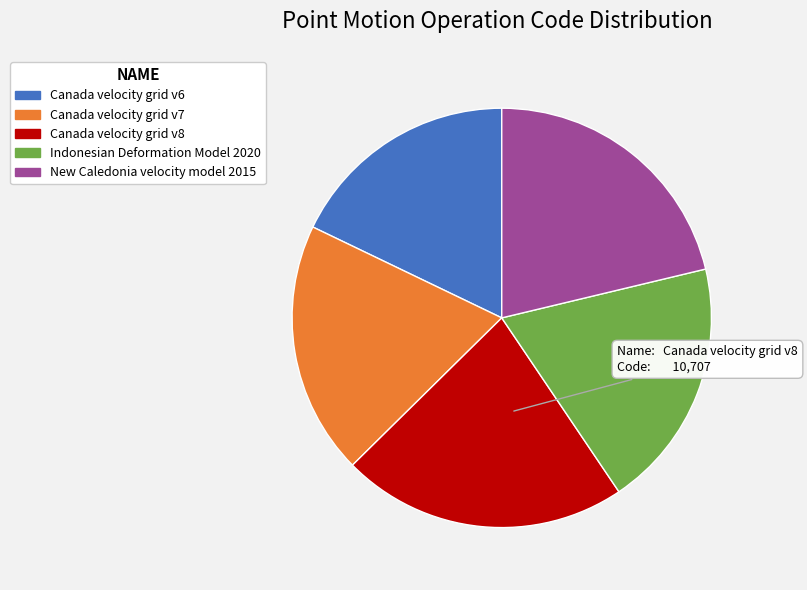

Is the sum of Canada velocity grid v6 and Canada velocity grid v8 greater than half?

No